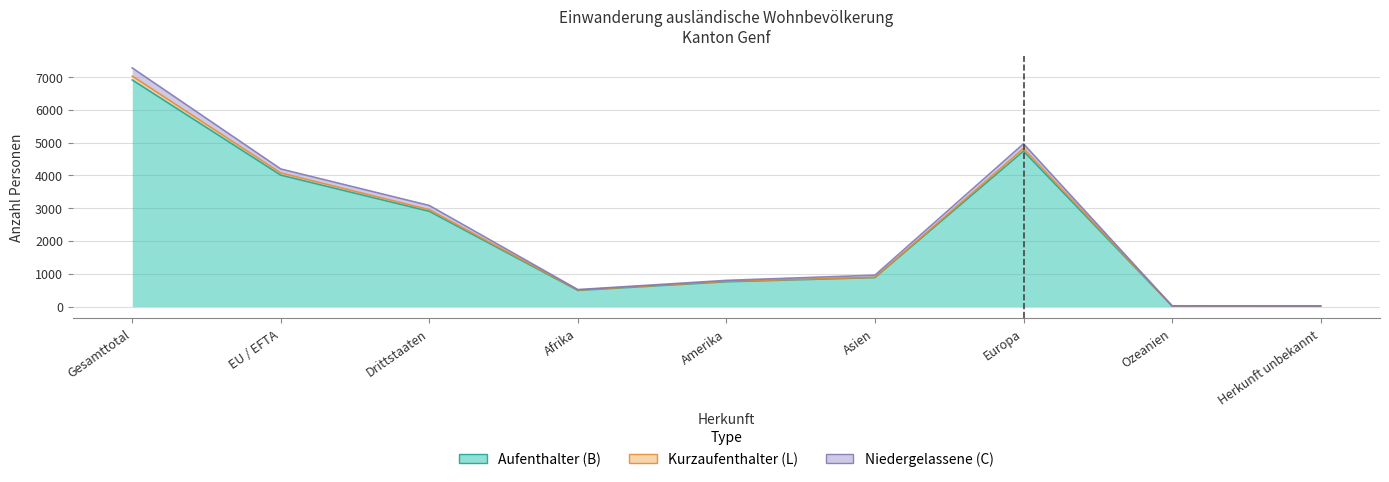

What is the label of the 9th point from the right?

Gesamttotal